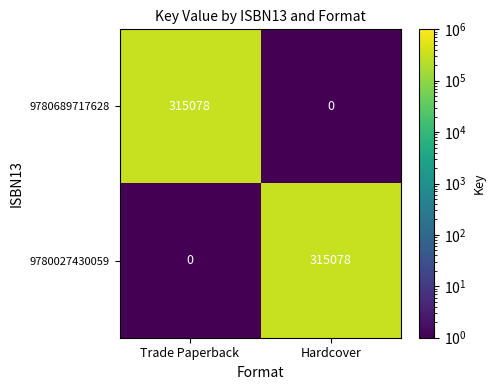

What is the spread (max minus min) of values at Trade Paperback?

315078